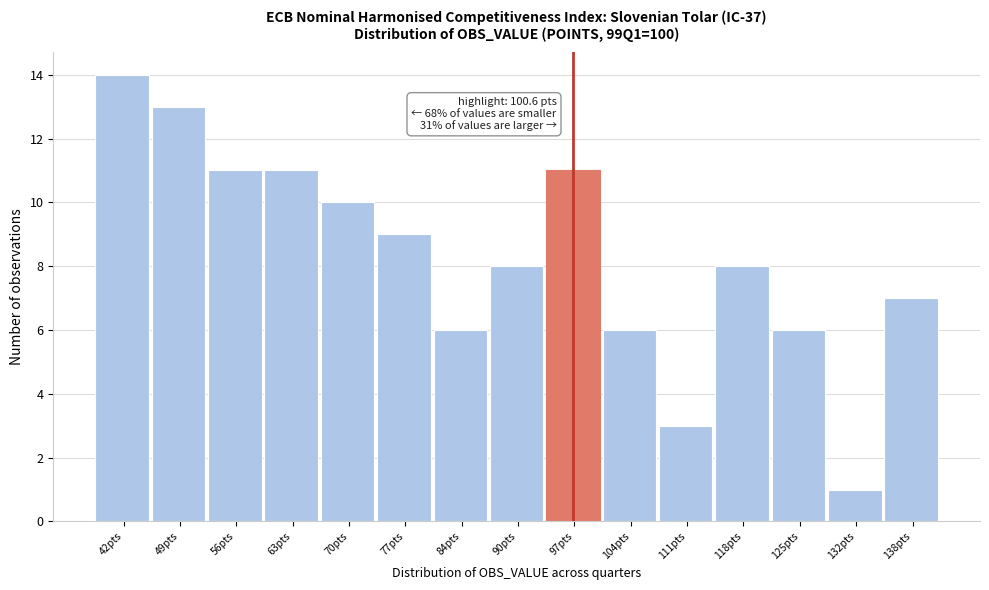

Reading left to right, extract all data points from this chart.

42pts=14	49pts=13	56pts=11	63pts=11	70pts=10	77pts=9	84pts=6	90pts=8	97pts=11	104pts=6	111pts=3	118pts=8	125pts=6	132pts=1	138pts=7